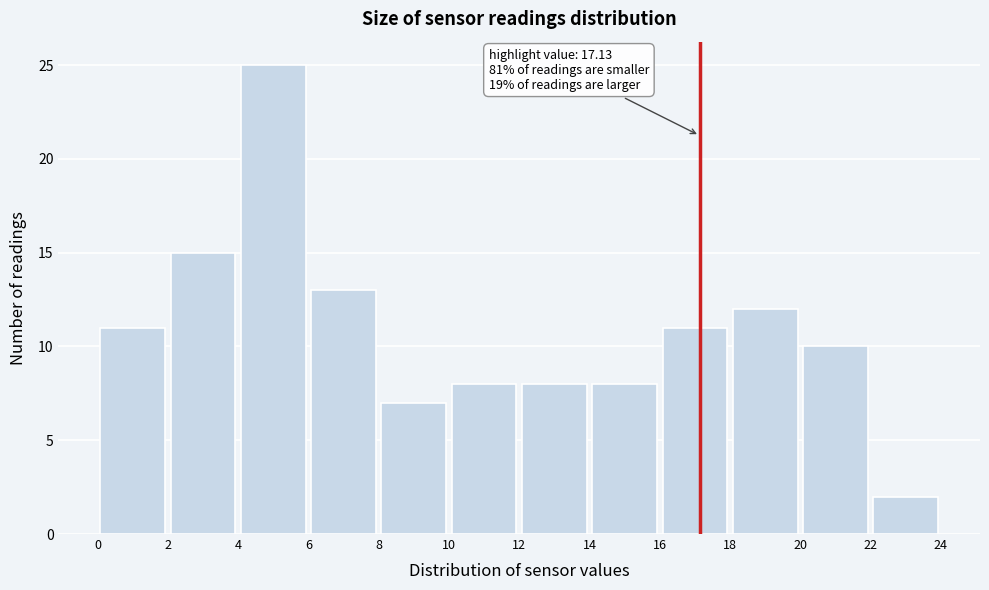

Over which range of the x-axis is the bar tallest?

4 to 6